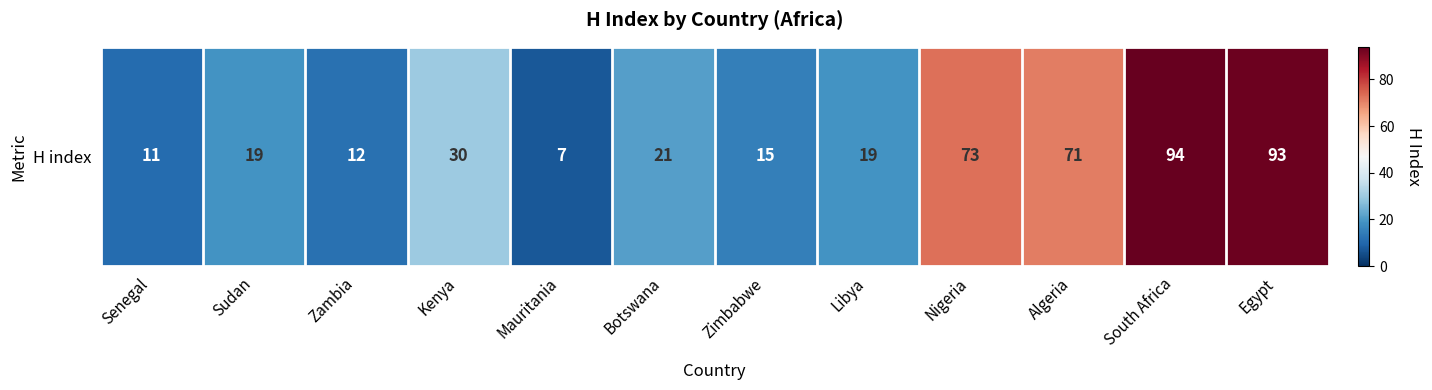

List the labels in order of value, largest first.

South Africa, Egypt, Nigeria, Algeria, Kenya, Botswana, Sudan, Libya, Zimbabwe, Zambia, Senegal, Mauritania